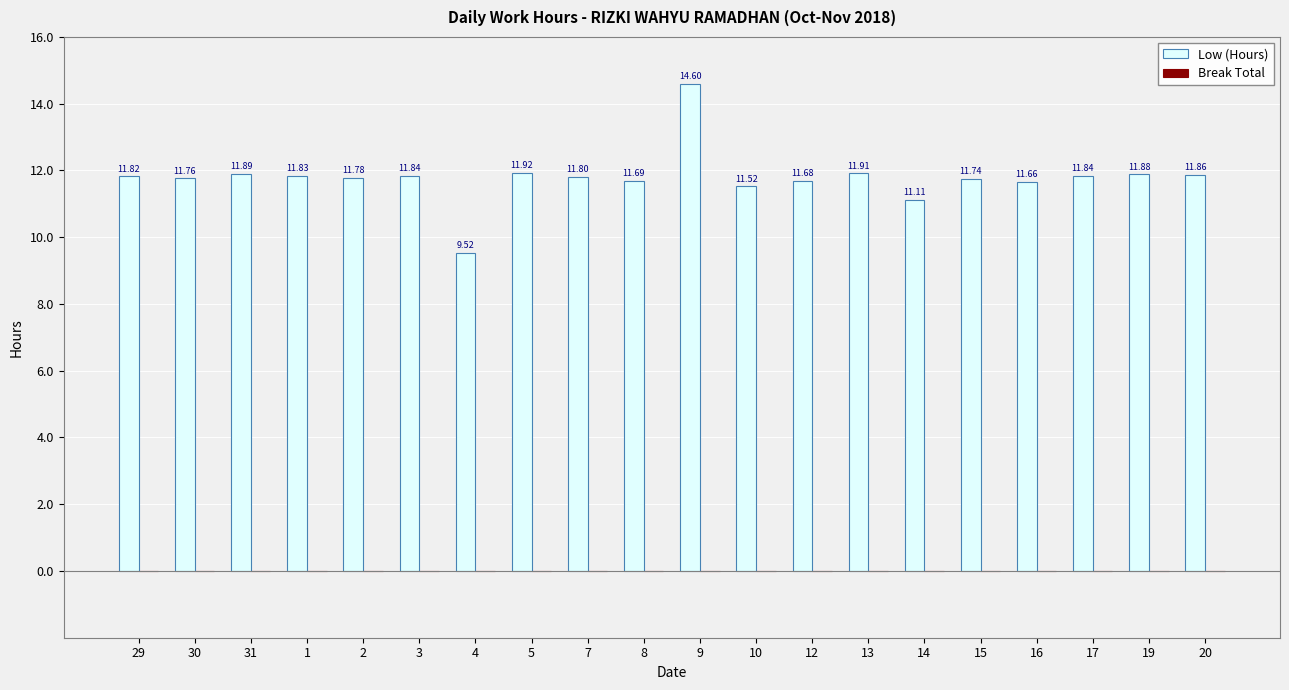

What is the sum of the values at 13 and 9?

26.5